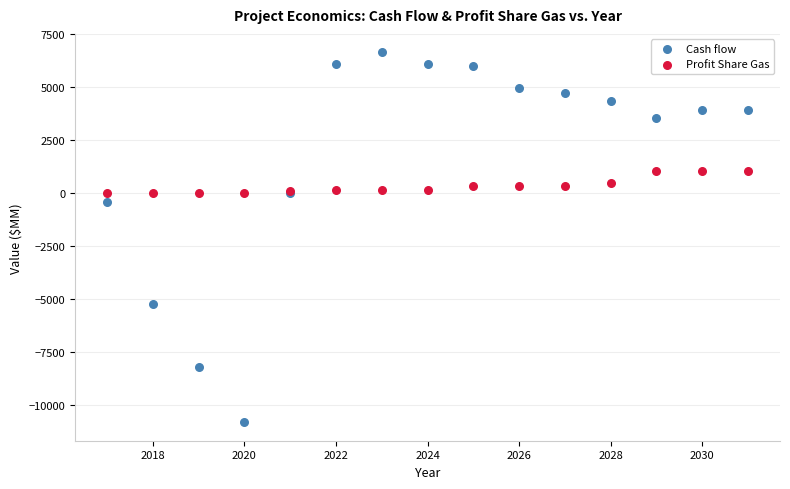

What are all the series names shown in the legend?

Cash flow, Profit Share Gas